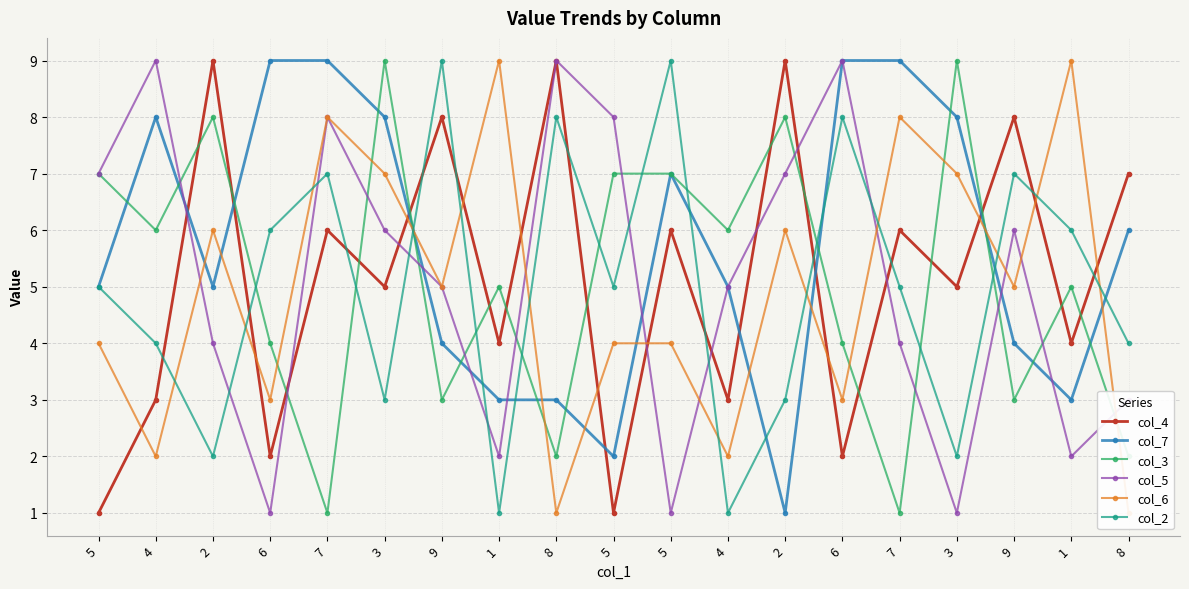

What is the label of the 16th point from the right?

6